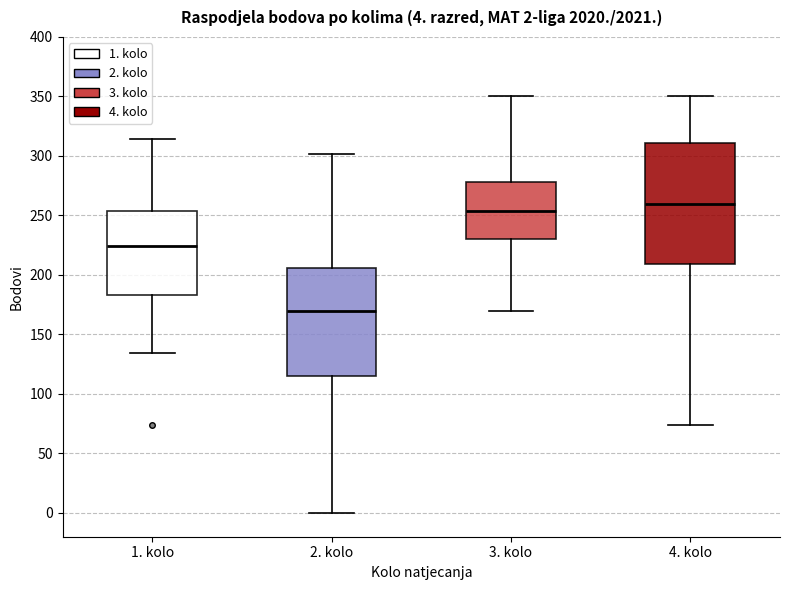

Comparing the boxes themselves (not the whiskers), which one is the tallest?

4. kolo